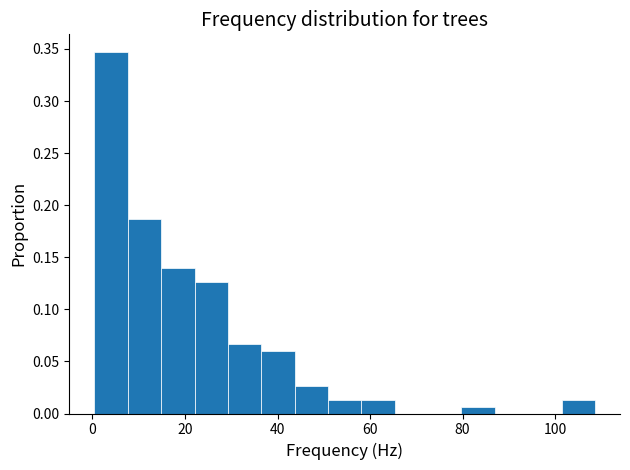

Around what value on the x-axis is the tallest bar? Give the approximate position of its centre, as read against the axis.

4